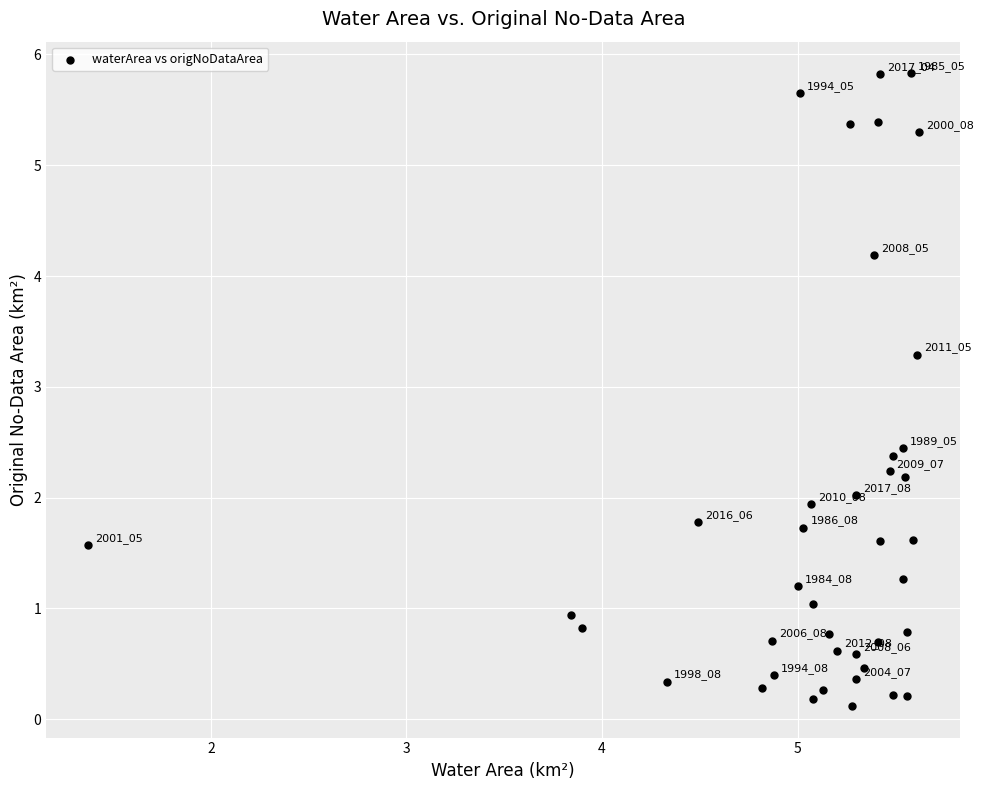

What Y value in the scatter plot is closest to 2?

2.0